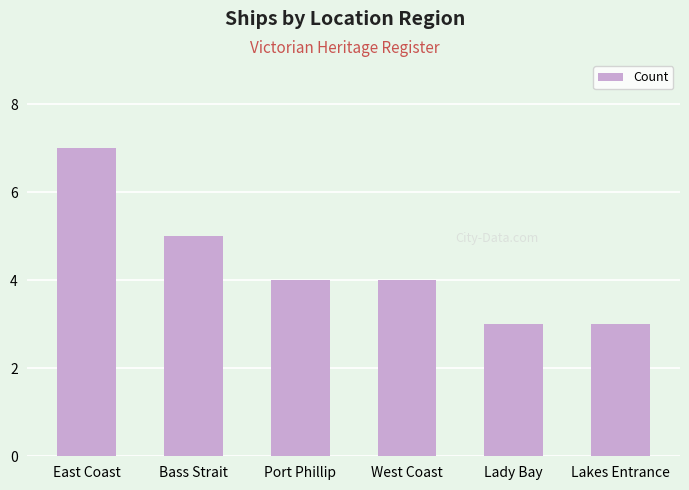

What is the difference between the maximum and minimum values?

4